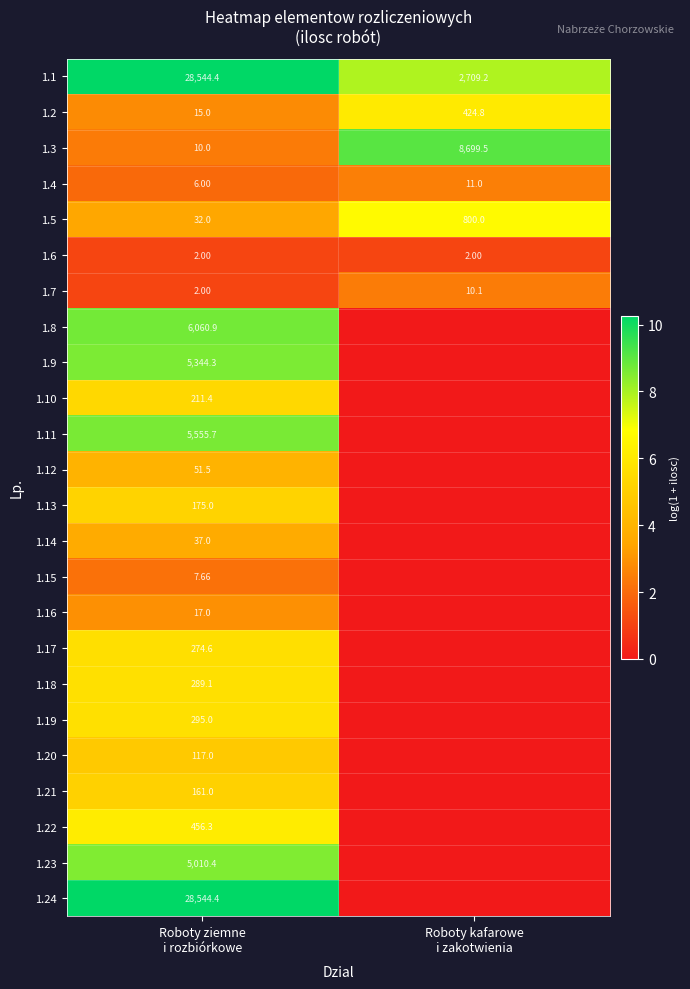

The value of 1.11 at Roboty kafarowe i zakotwienia is 0.0. True or false?

True